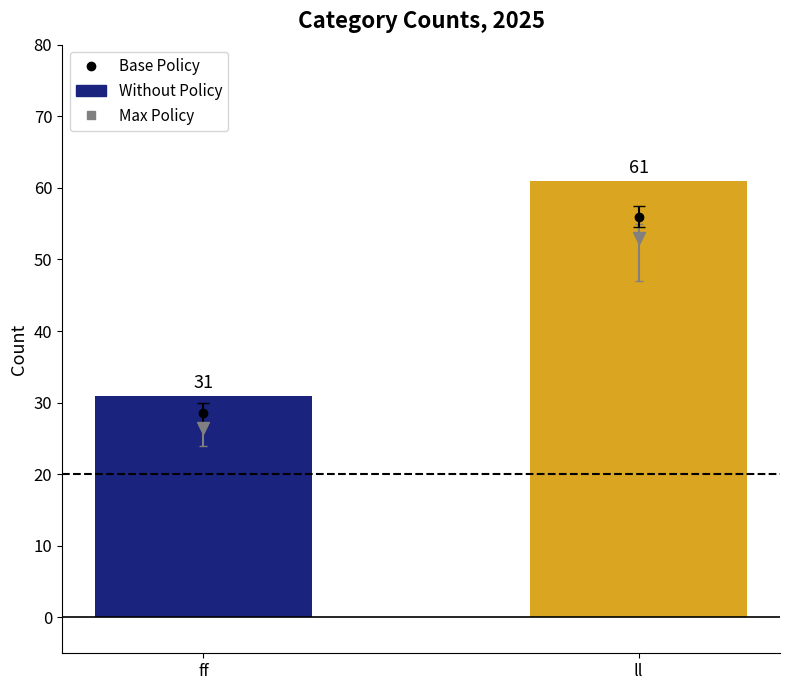

List the labels in order of value, smallest first.

ff, ll